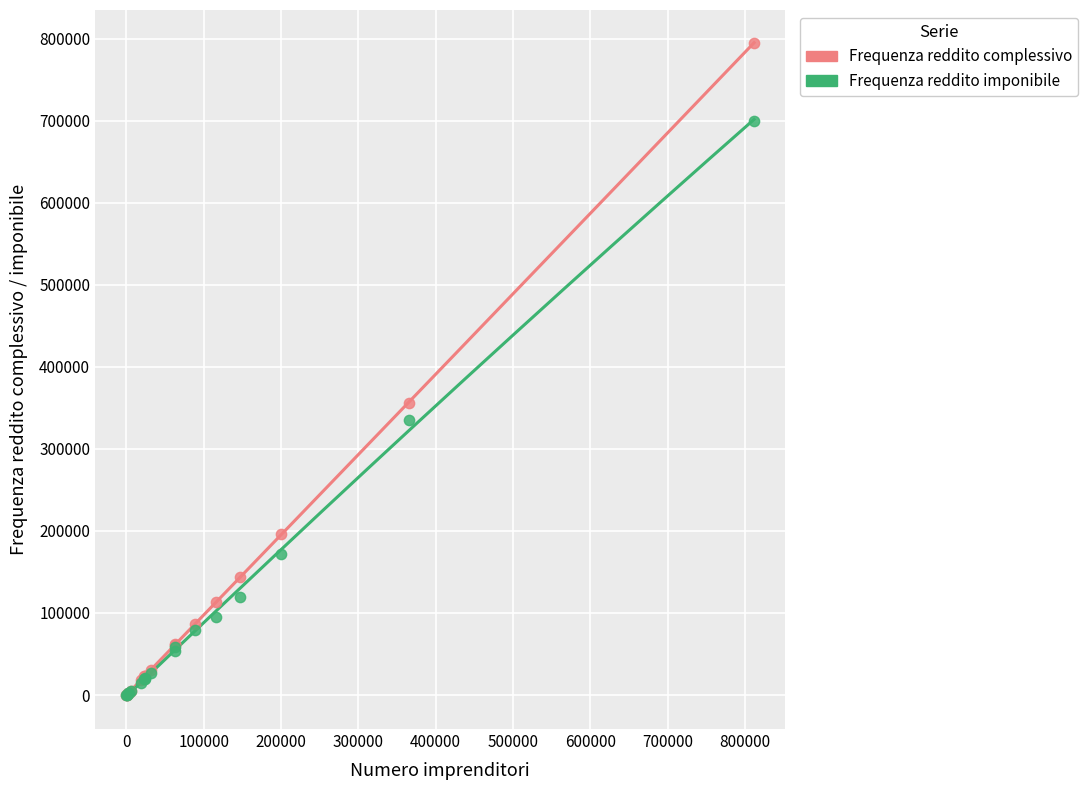

Which series has the widest spread of Y values?

Frequenza reddito complessivo